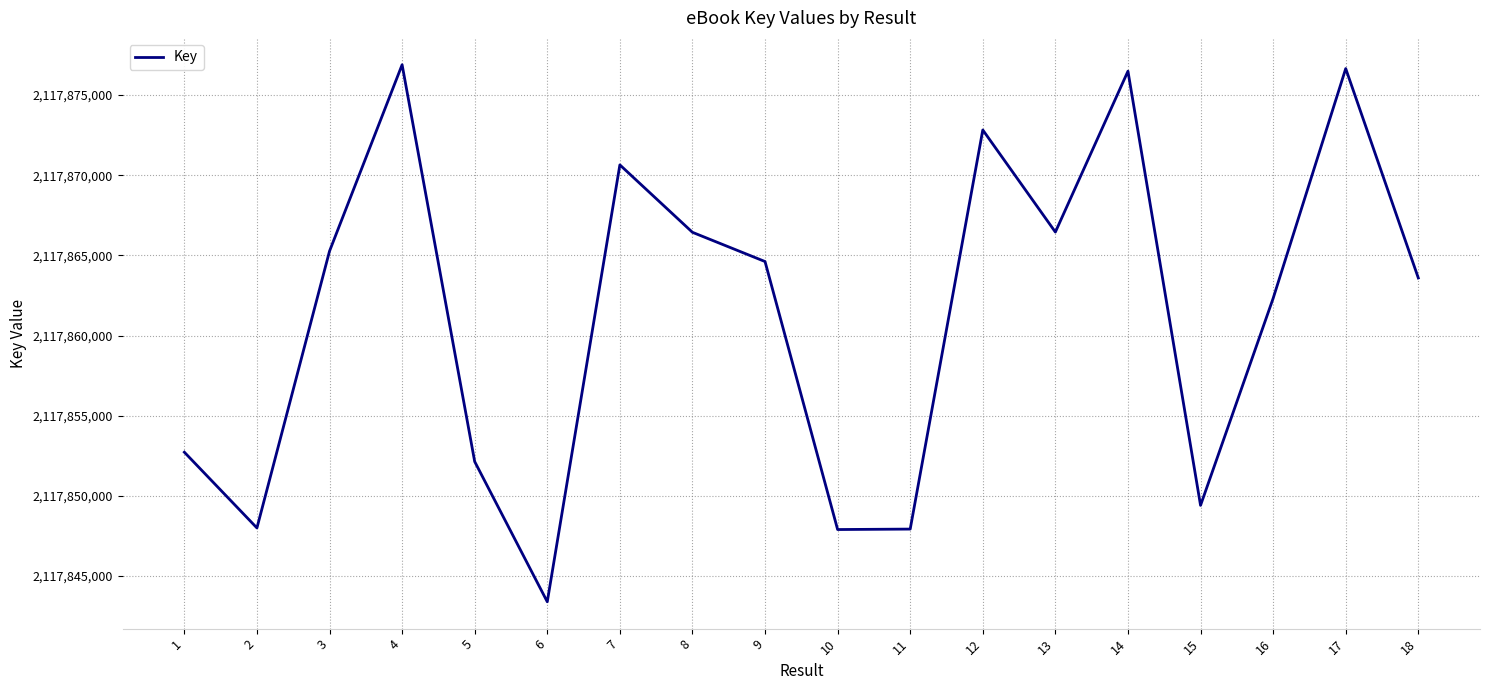

What is the change in value from 4 to 6?

-33488